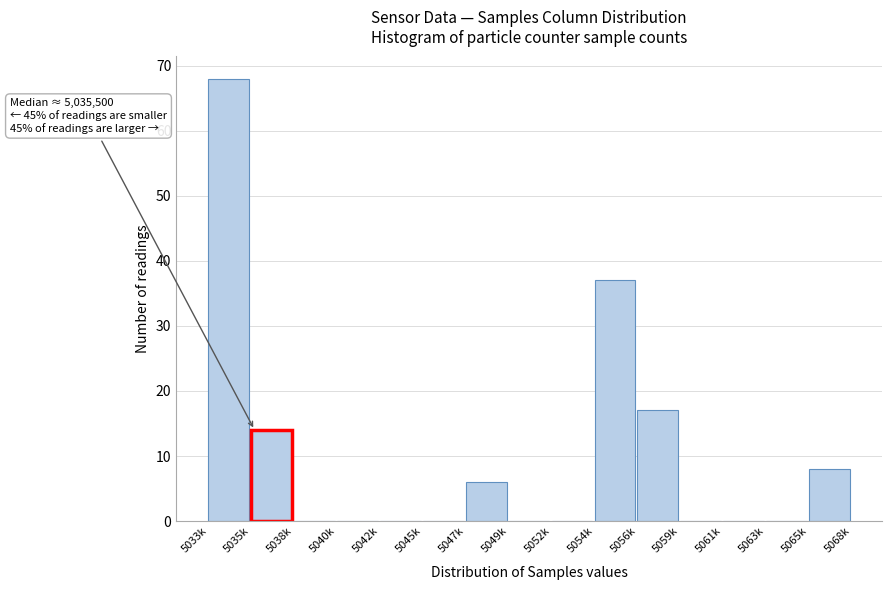

Reading left to right, extract all data points from this chart.

5033k=68	5035k=14	5038k=0	5040k=0	5042k=0	5045k=0	5047k=6	5049k=0	5052k=0	5054k=37	5056k=17	5059k=0	5061k=0	5063k=0	5065k=8